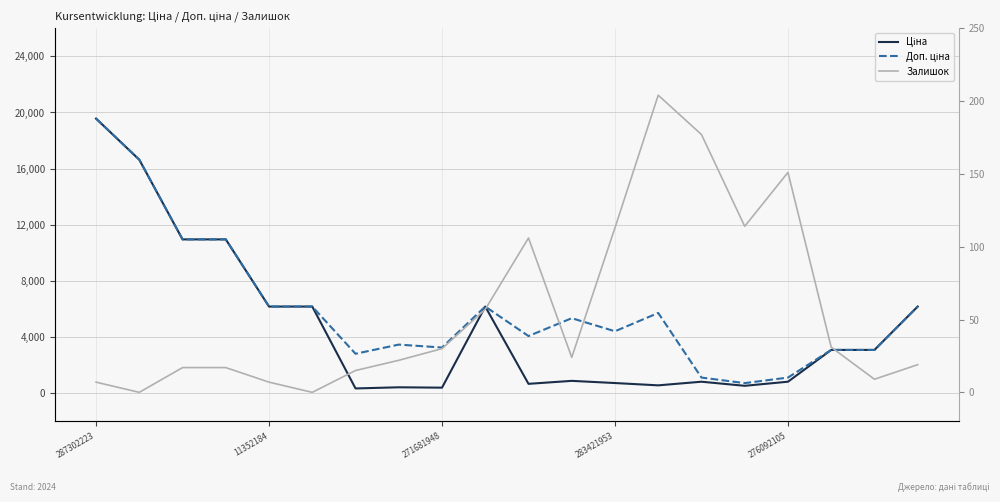

Which series has the largest range (max minus min)?

Ціна